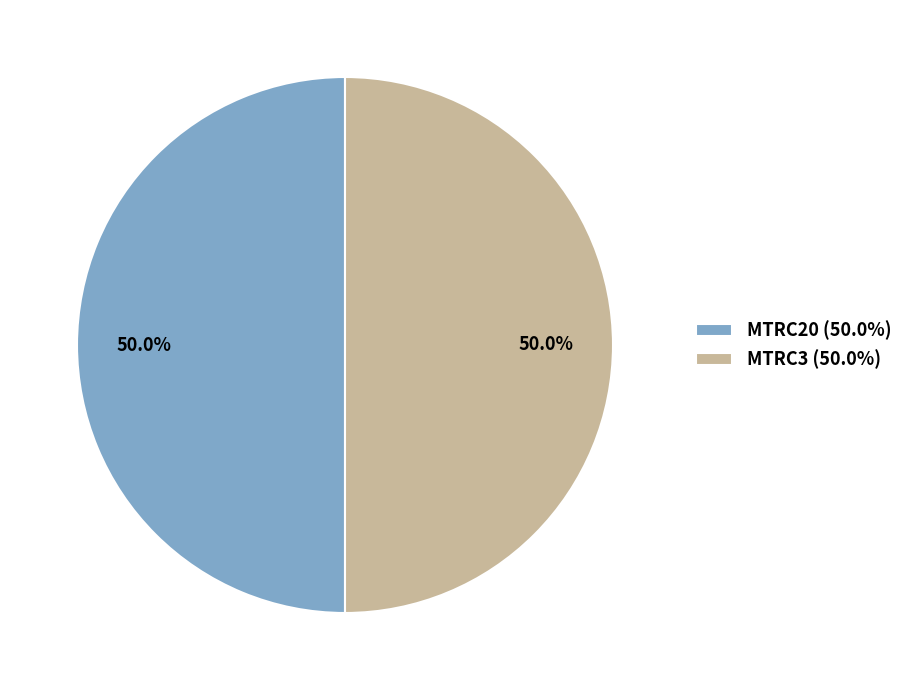

What is the ratio of the value at MTRC3 (50.0%) to the value at MTRC20 (50.0%)?

1.0